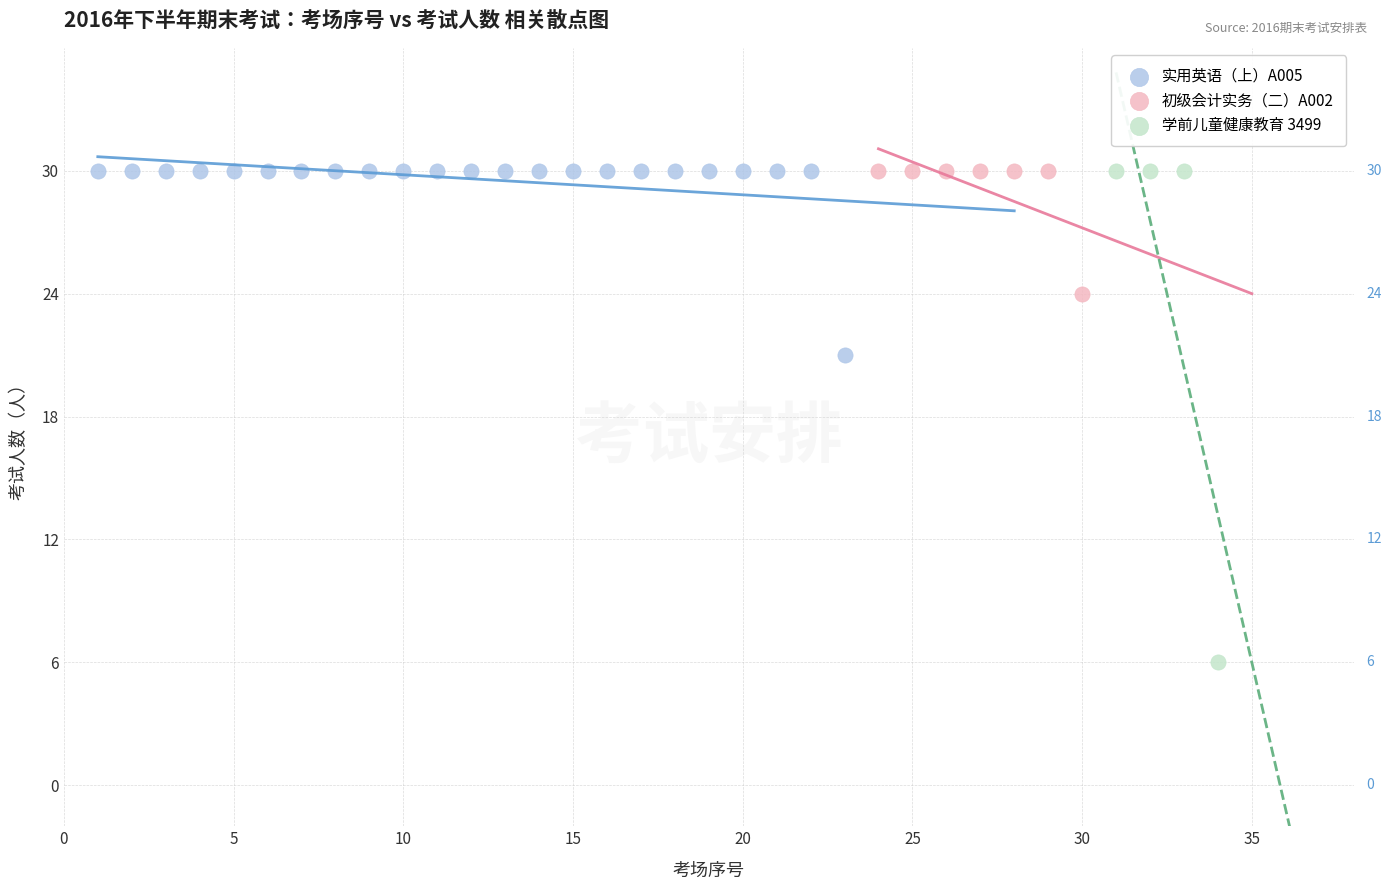

What are all the series names shown in the legend?

实用英语（上）A005, 初级会计实务（二）A002, 学前儿童健康教育 3499